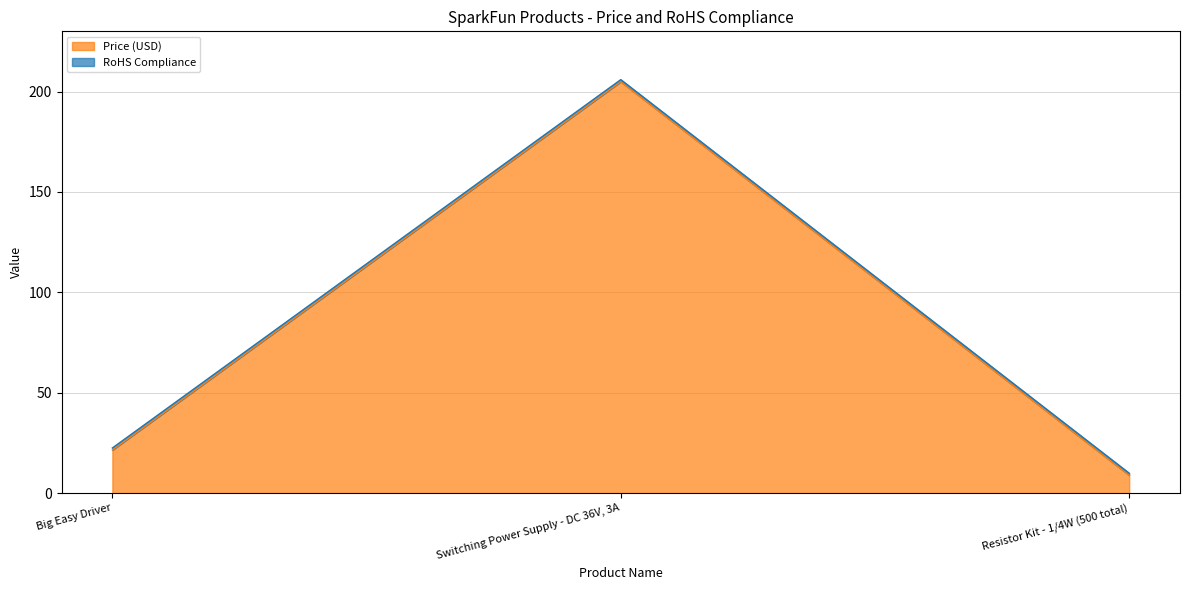

Which has a higher value, Switching Power Supply - DC 36V, 3A or Resistor Kit - 1/4W (500 total)?

Switching Power Supply - DC 36V, 3A